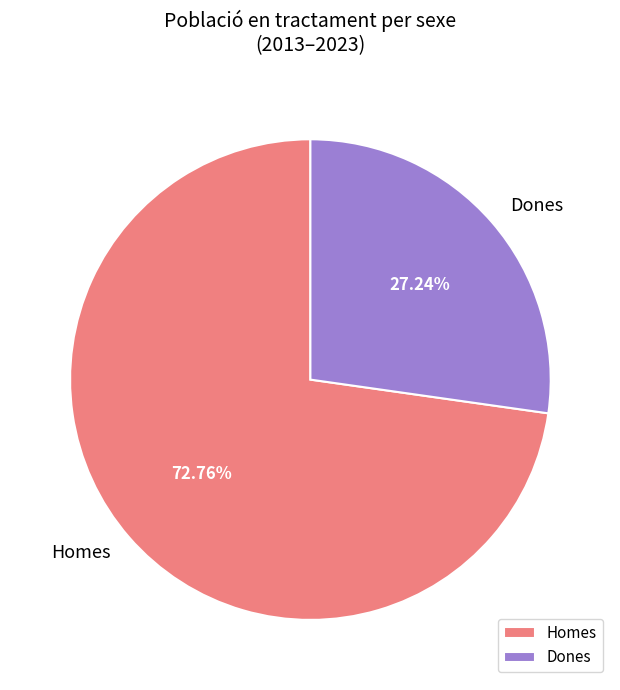

Rank the categories by value from highest to lowest.

Homes, Dones